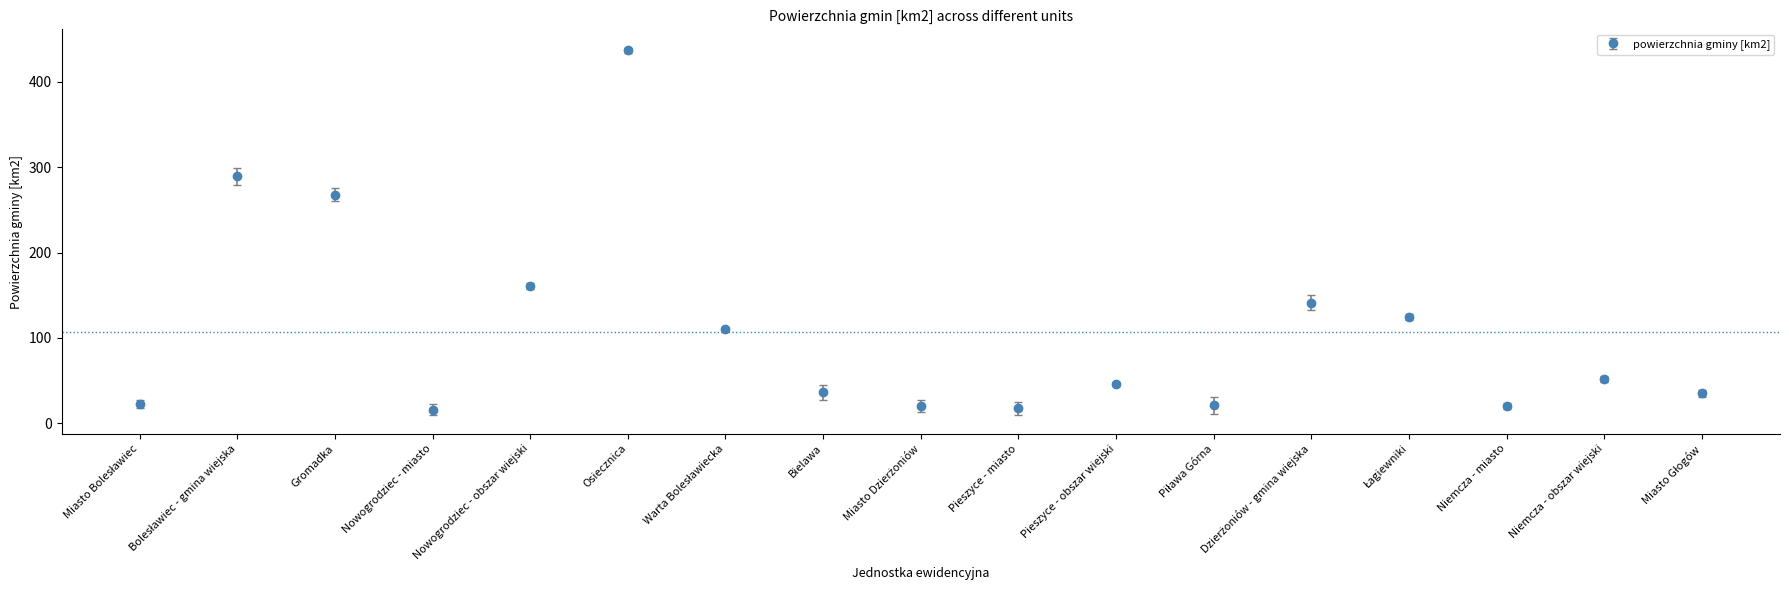

Which has a higher value, Gromadka or Niemcza - obszar wiejski?

Gromadka